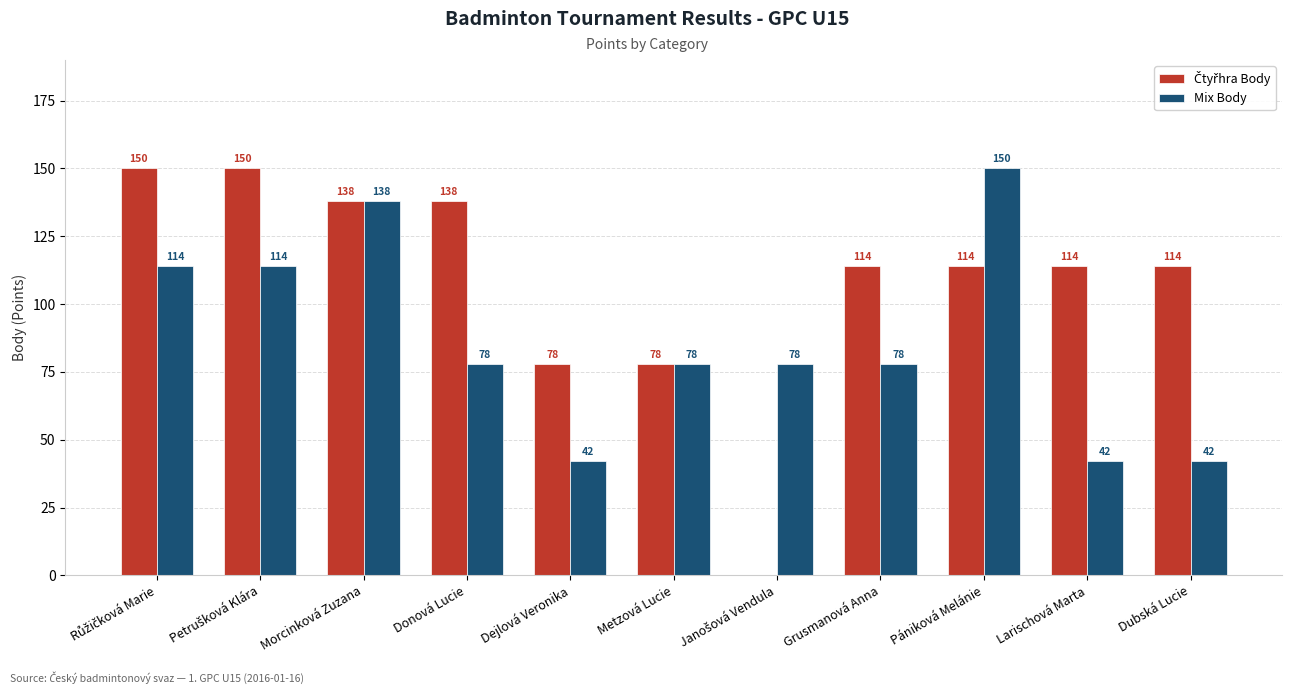

How many Mix Body values are between 42 and 114?

9